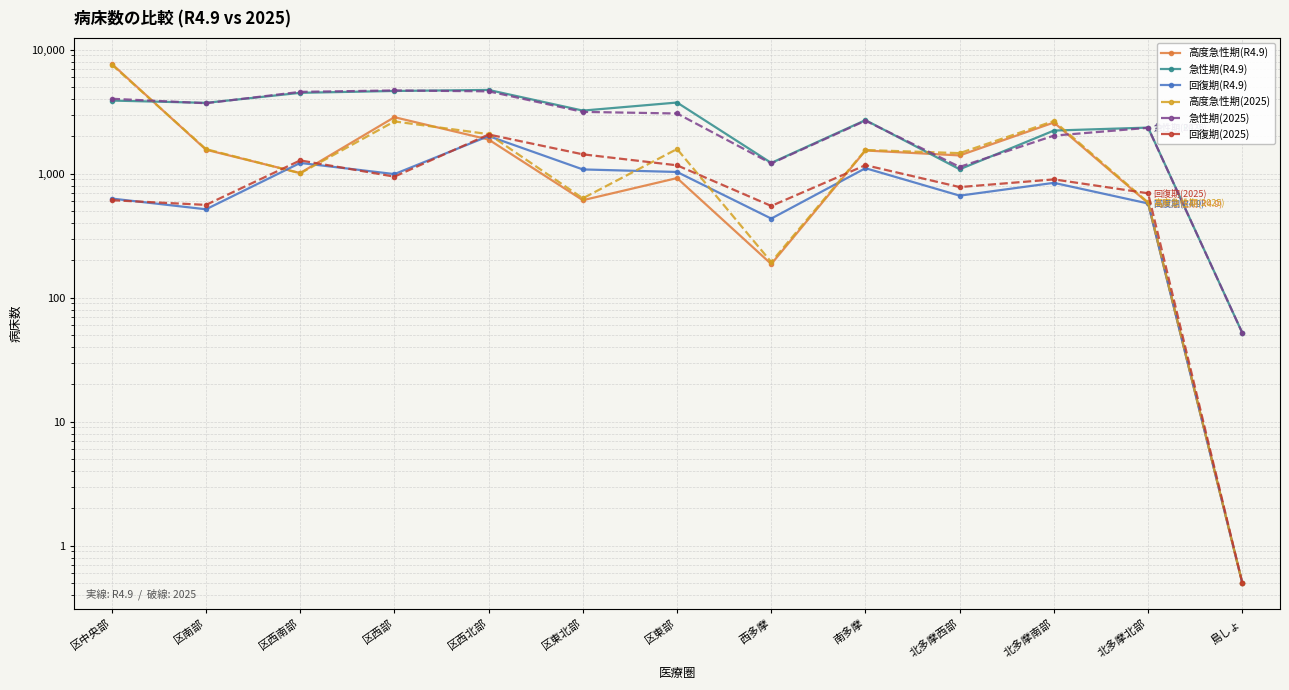

In 急性期(2025), how many points are lower than both neighbors (excluding endpoints)?

3